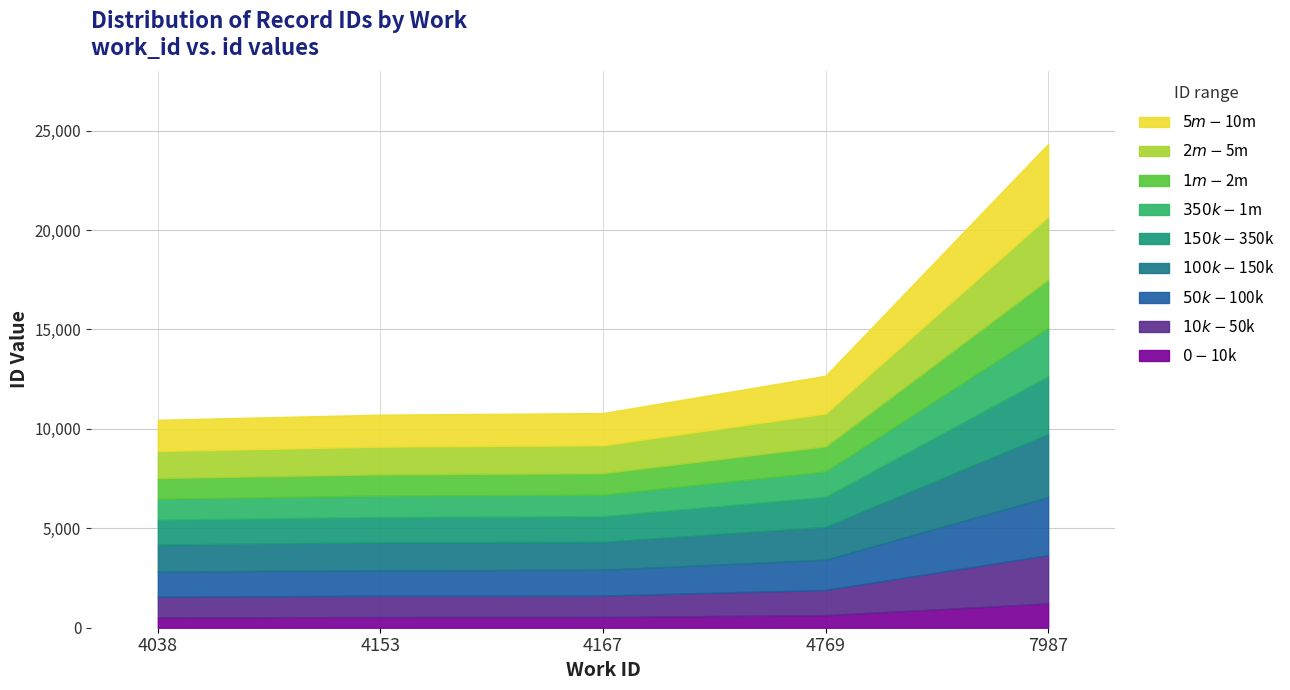

What is the difference between the second highest and minimum values in the id (x1000) series?

2216